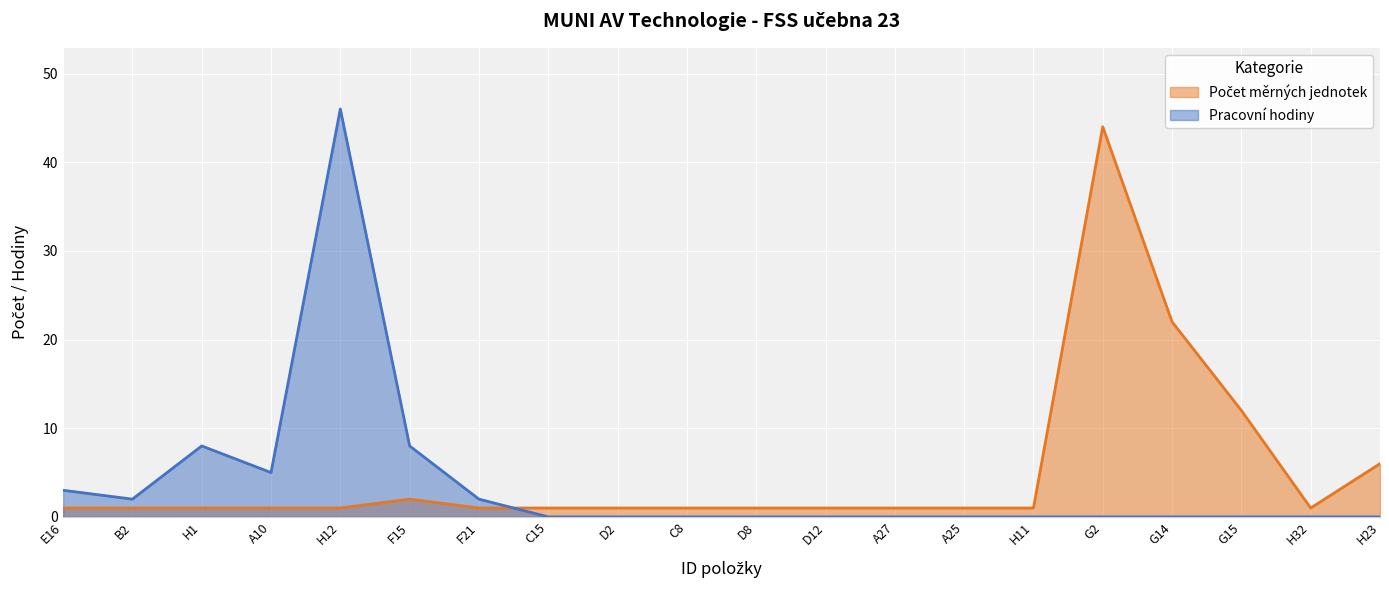

Reading right to left, list all the values displayed in this chart.

Počet měrných jednotek: H23=6	H32=1	G15=12	G14=22	G2=44	H11=1	A25=1	A27=1	D12=1	D8=1	C8=1	D2=1	C15=1	F21=1	F15=2	H12=1	A10=1	H1=1	B2=1	E16=1
Pracovní hodiny: H23=0	H32=0	G15=0	G14=0	G2=0	H11=0	A25=0	A27=0	D12=0	D8=0	C8=0	D2=0	C15=0	F21=2	F15=8	H12=46	A10=5	H1=8	B2=2	E16=3